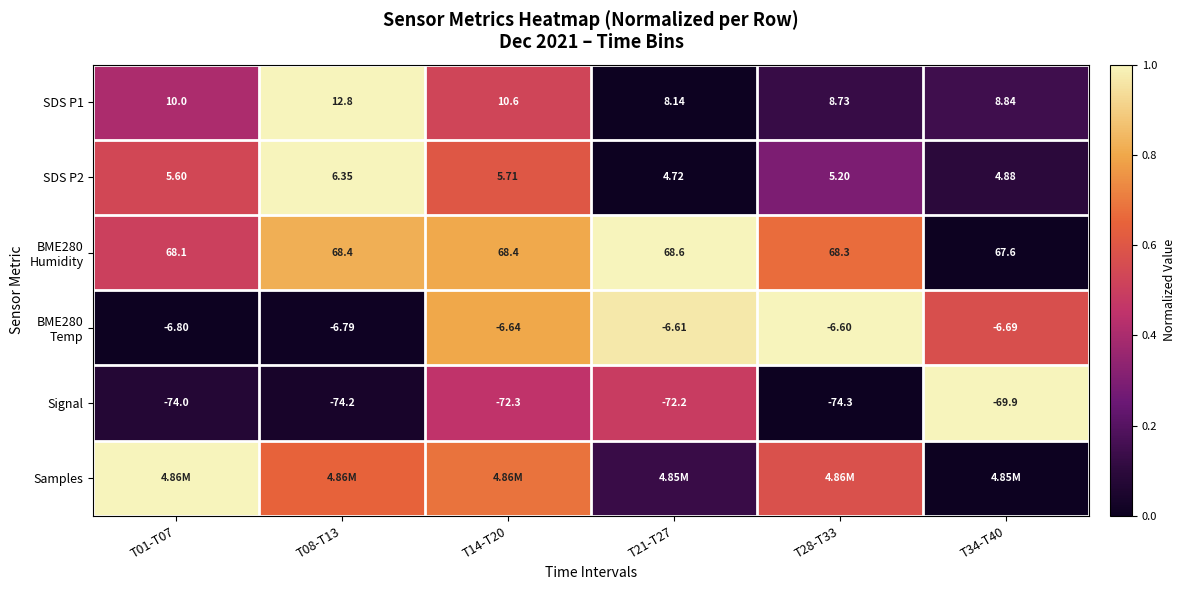

What is the maximum value shown in the chart?

1.0